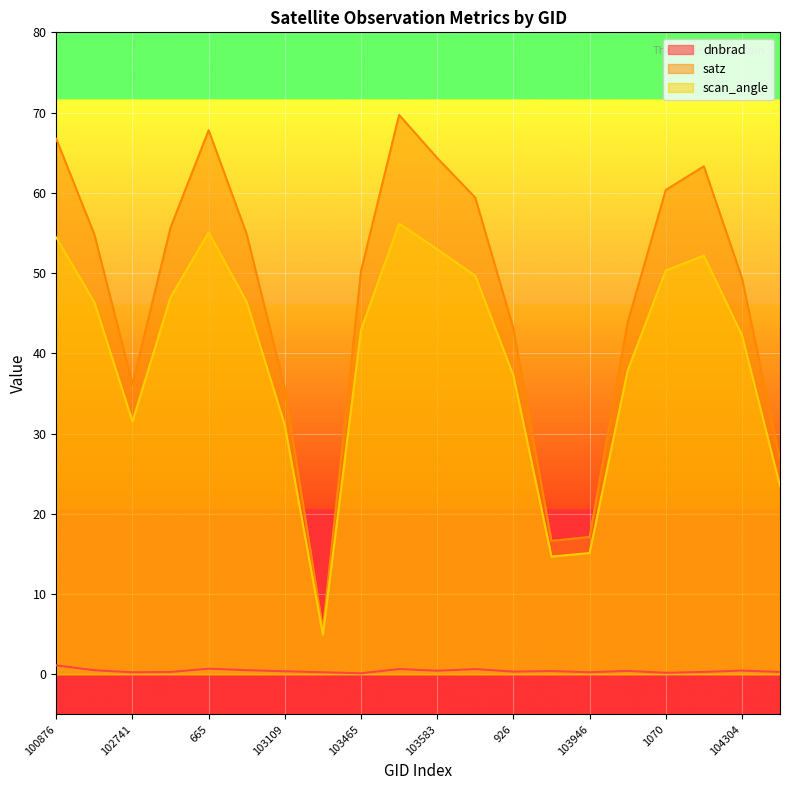

Is the value of scan_angle at 103465 greater than the value of satz at 103465?

No